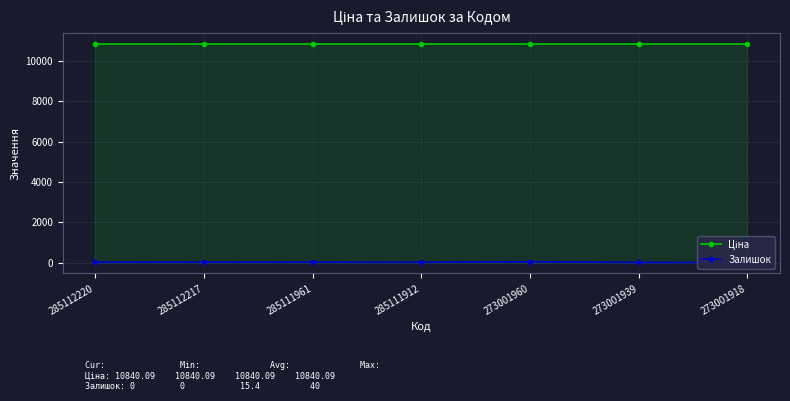

What is the value of the Ціна point at the 6th from the left?

10840.1